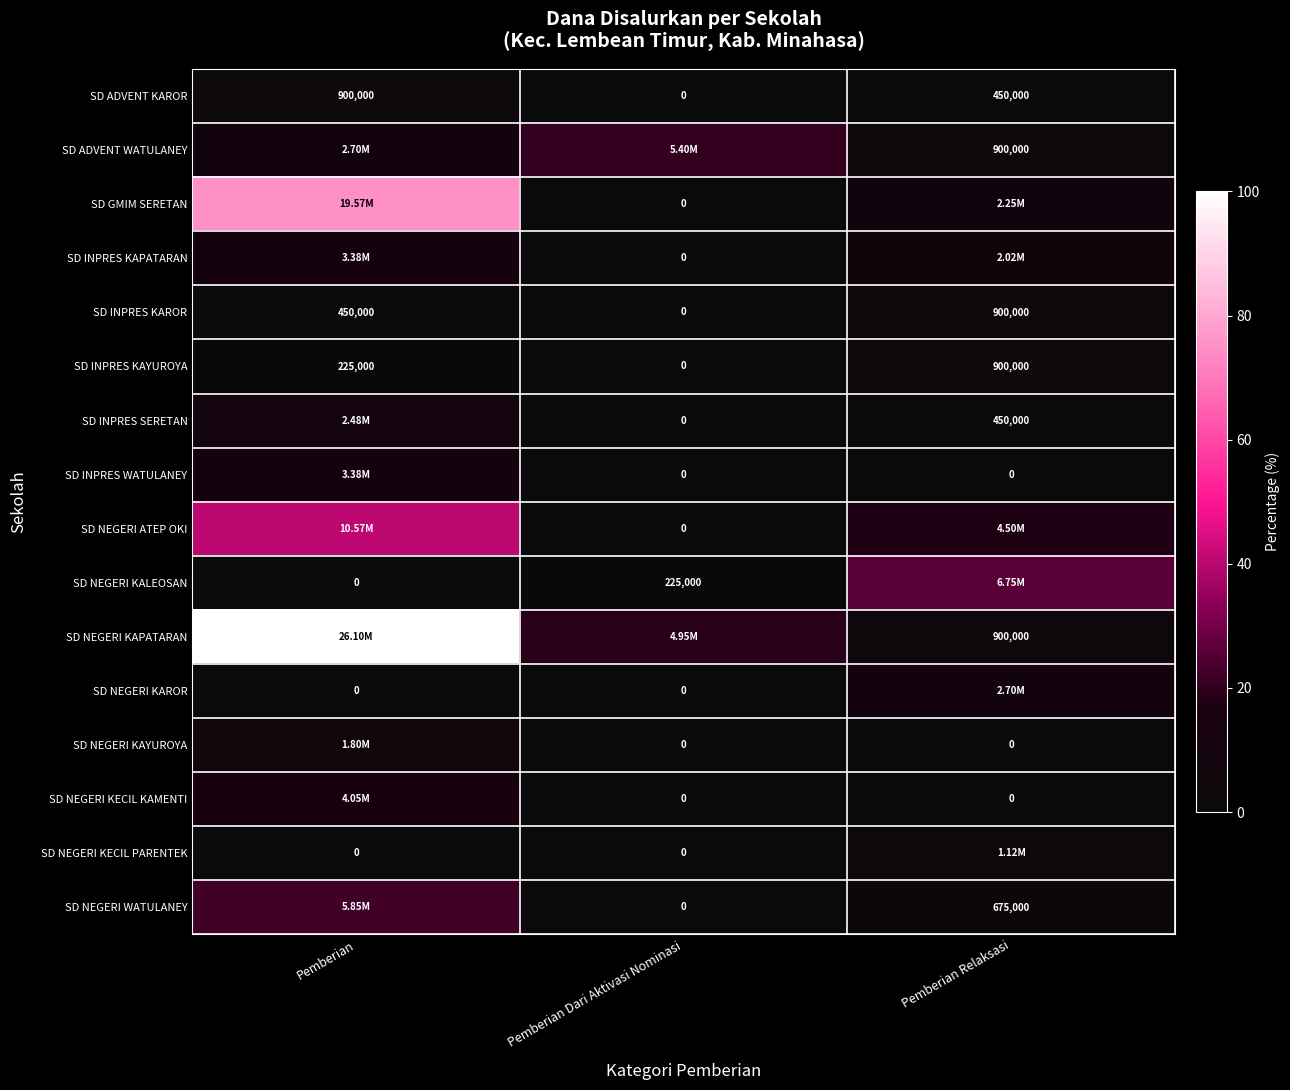

List the labels in order of SD ADVENT KAROR value, largest first.

Pemberian, Pemberian Relaksasi, Pemberian Dari Aktivasi Nominasi